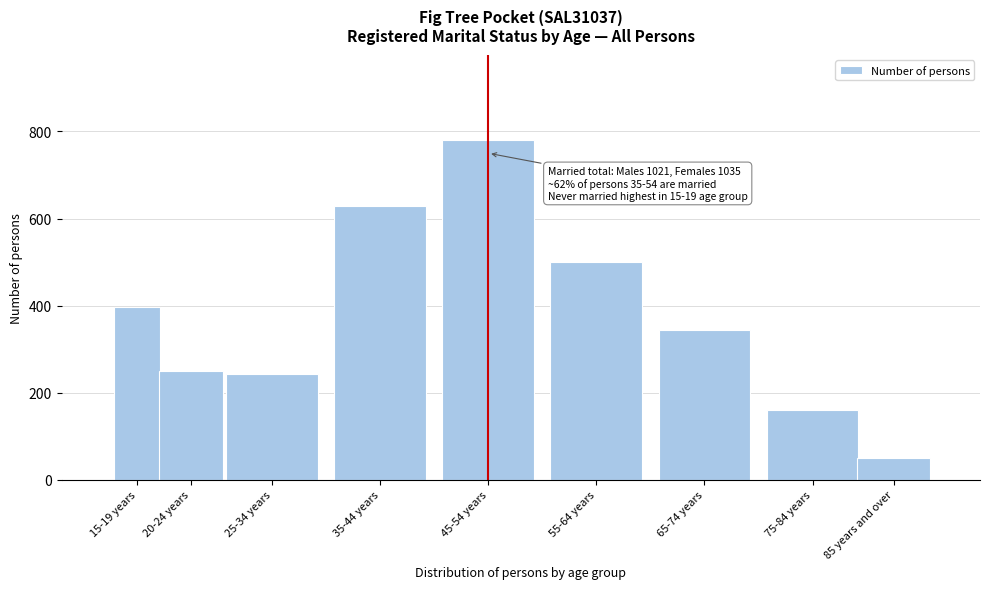

Reading left to right, extract all data points from this chart.

15-19 years=396	20-24 years=250	25-34 years=243	35-44 years=628	45-54 years=781	55-64 years=500	65-74 years=344	75-84 years=161	85 years and over=51